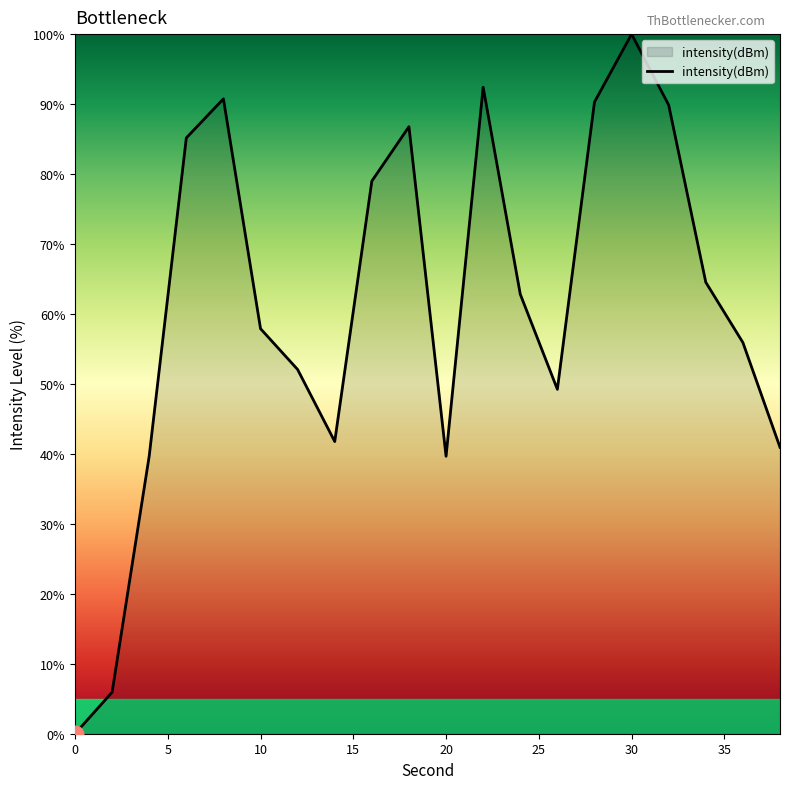

How many interior local valleys (lower than both neighbors) does the data have?

3